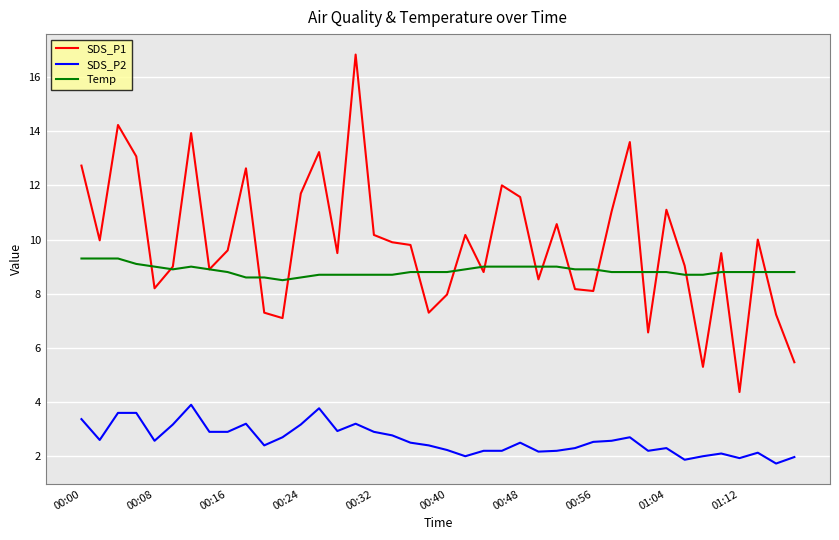

At how many categories does at least one series exceed 13?

6